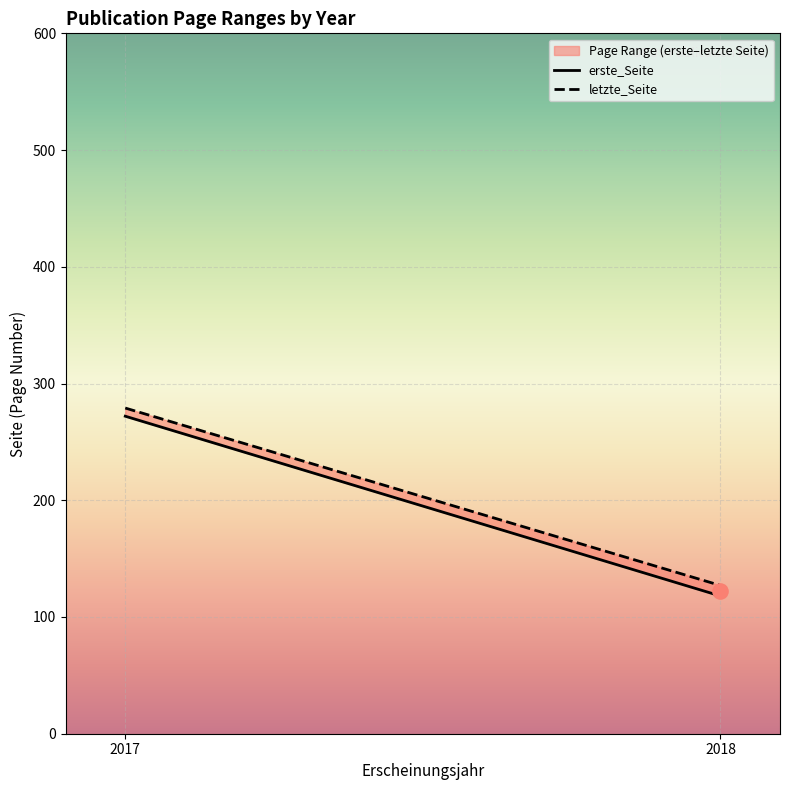

Which series has the largest total across all categories?

letzte_Seite